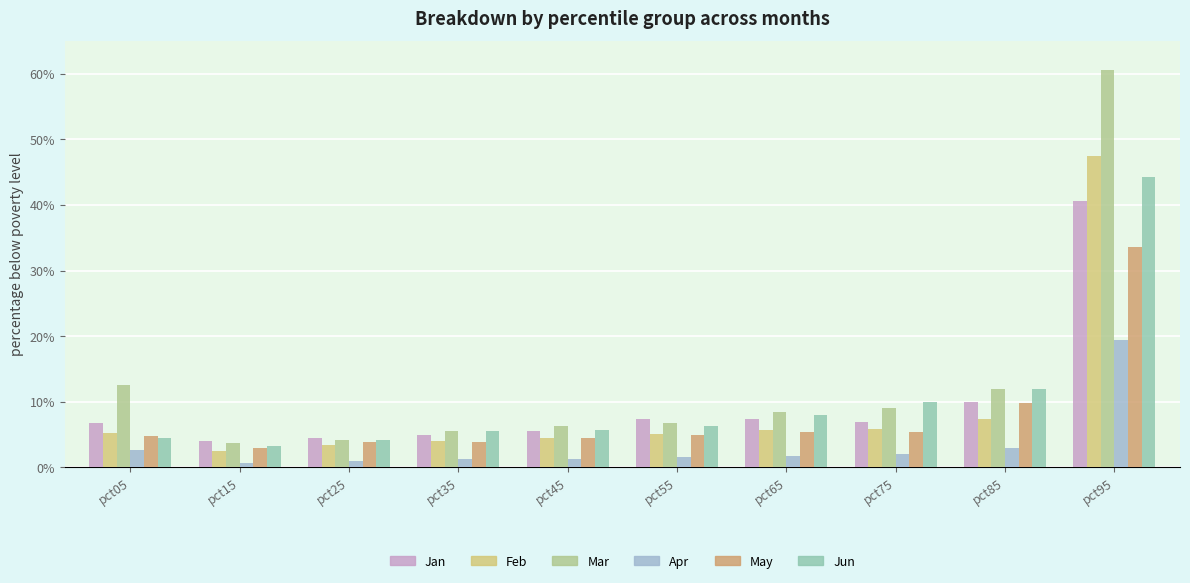

What is the highest value of the May series?

0.3